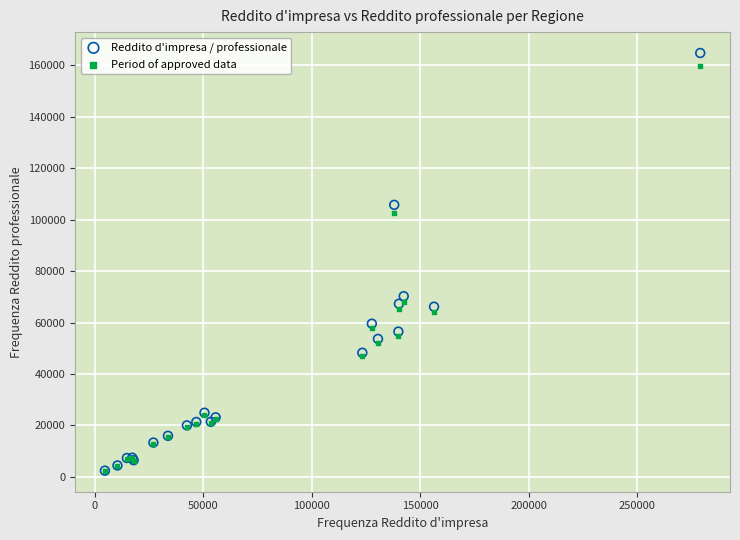

In the Reddito d'impresa / professionale series, what Y value is closest to 83593?

70232.0